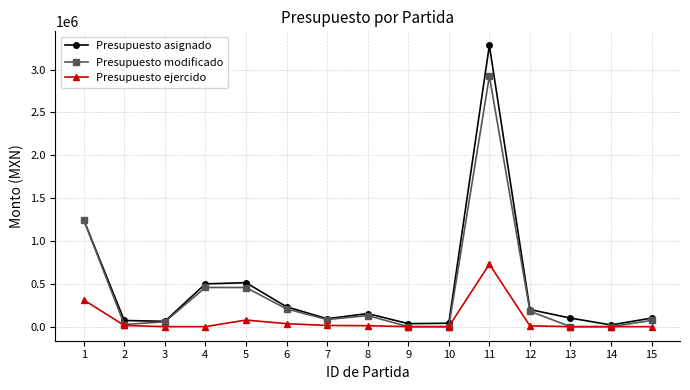

The value of Presupuesto modificado at 15 is 72667.4. True or false?

True